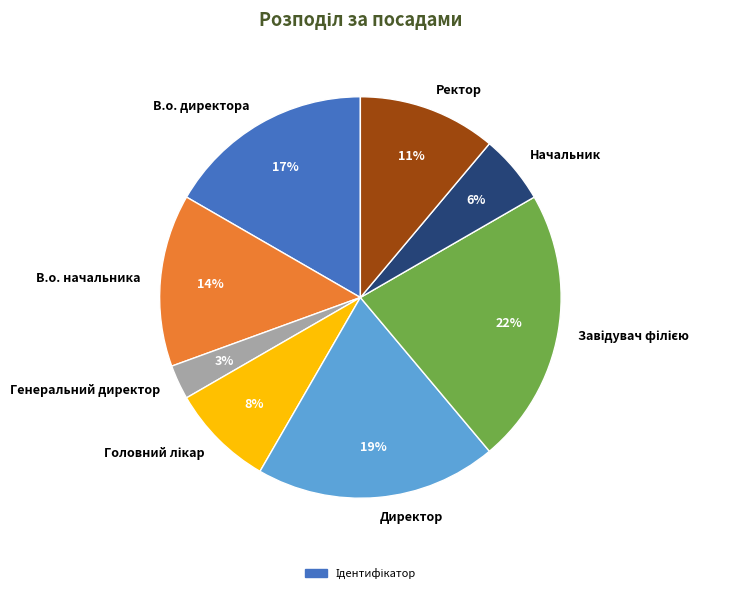

Is there a majority slice in this chart?

No